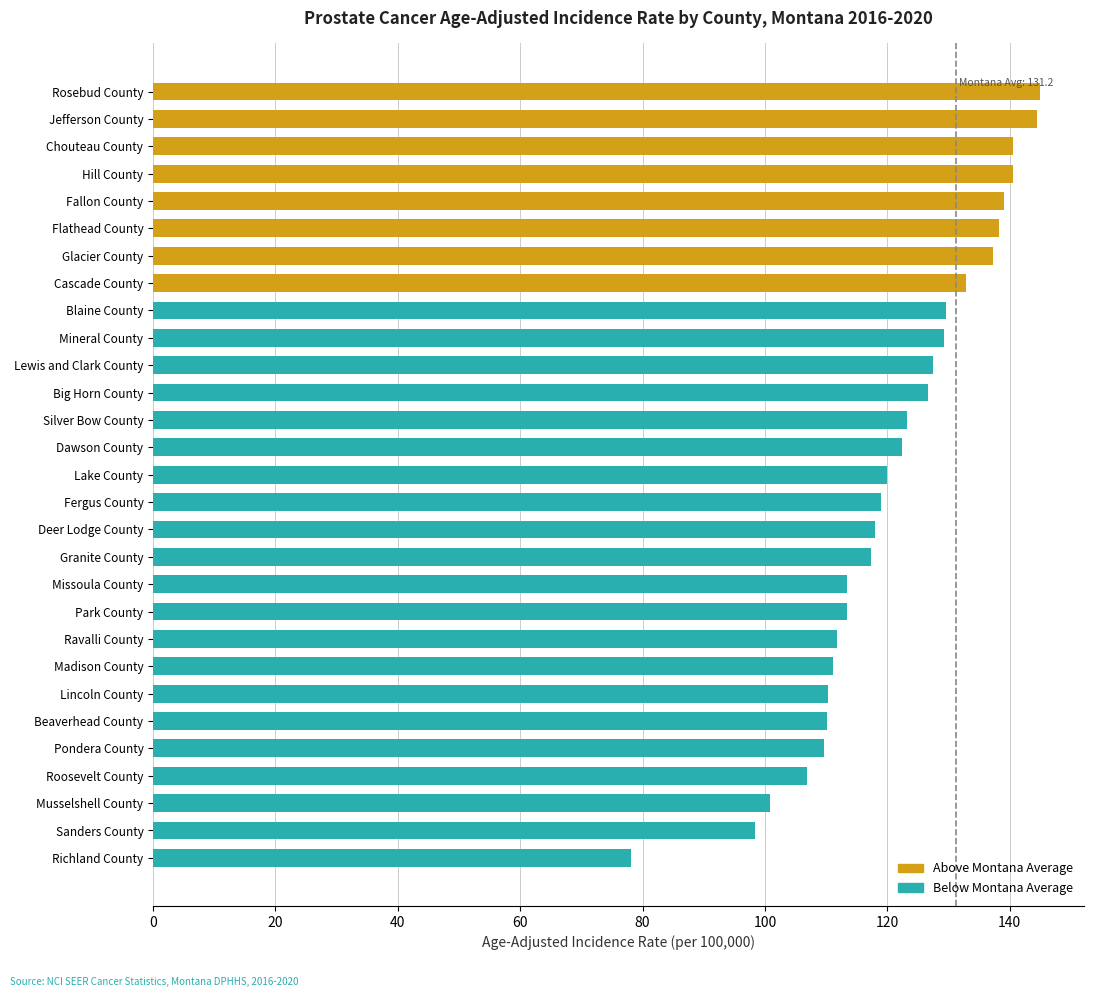

What is the sum of all values?

3515.0